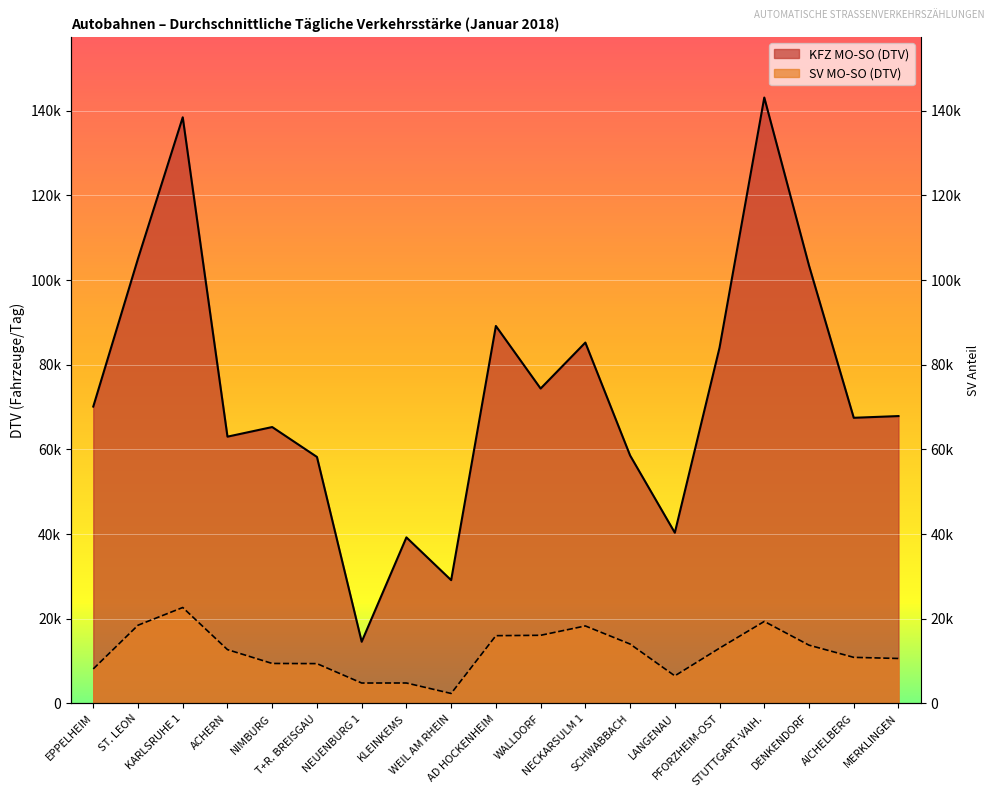

Reading left to right, list all the values displayed in this chart.

KFZ MO-SO (DTV): 70132	105077	138455	63022	65292	58231	14580	39231	29131	89167	74390	85247	58588	40335	84051	143123	103428	67479	67886
SV MO-SO (DTV): 8164	18483	22667	12720	9452	9415	4830	4838	2365	16014	16104	18313	14043	6526	13068	19379	13772	10894	10628